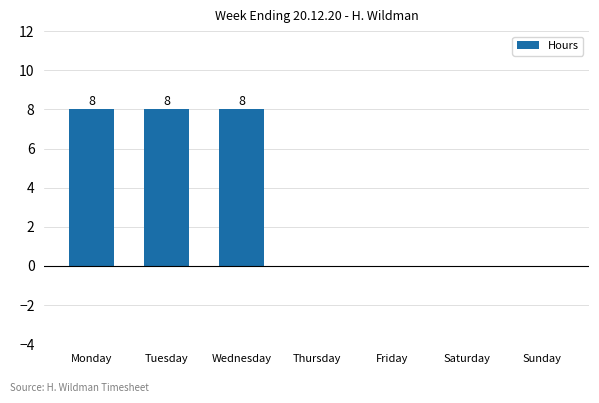

Reading left to right, transcribe all the data shown in this chart.

Monday=8	Tuesday=8	Wednesday=8	Thursday=0	Friday=0	Saturday=0	Sunday=0